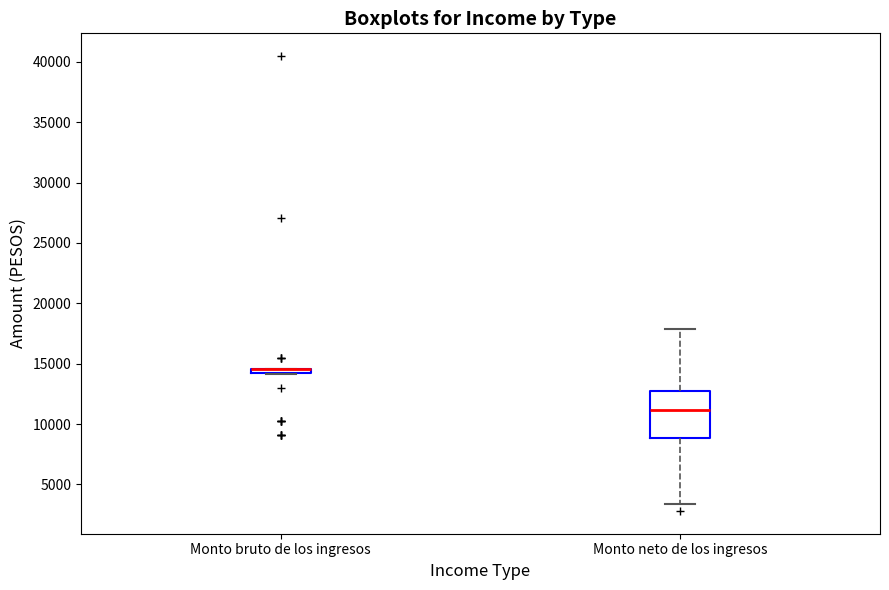

Comparing the boxes themselves (not the whiskers), which one is the tallest?

Monto neto de los ingresos